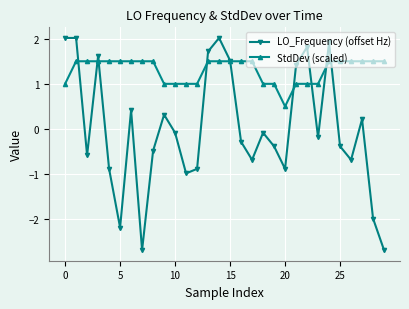

Which series has the largest total across all categories?

StdDev (scaled)